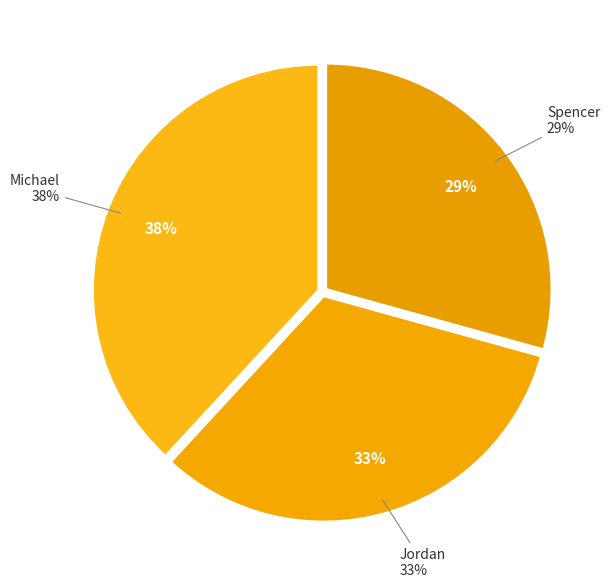

To the nearest percent, what is the average slice percentage?

33%